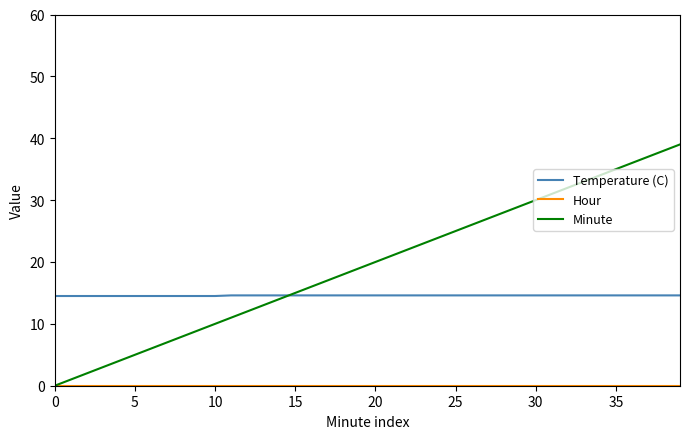

What is the maximum value for Temperature (C)?

14.6